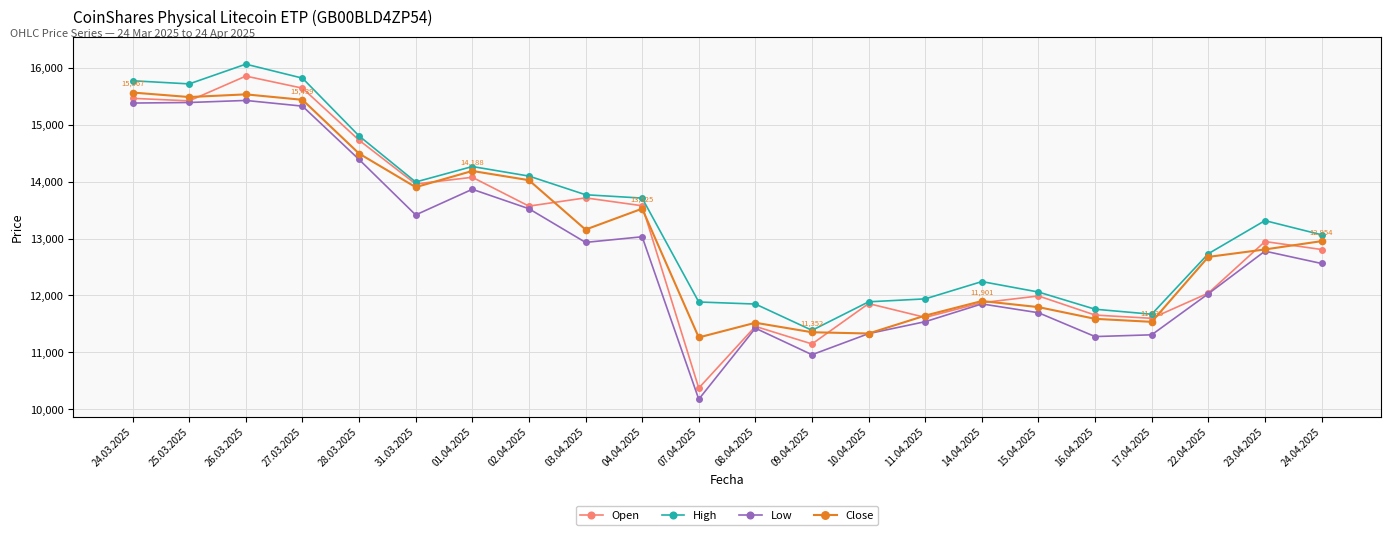

Which category has the lowest value in the Open series?

07.04.2025